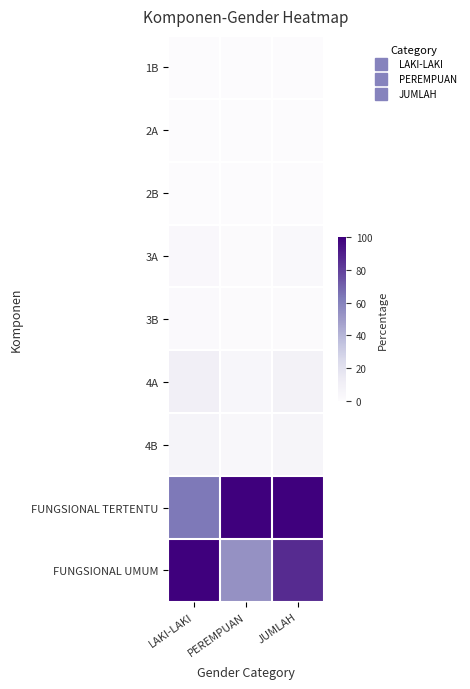

At how many categories does at least one series exceed 44?

3